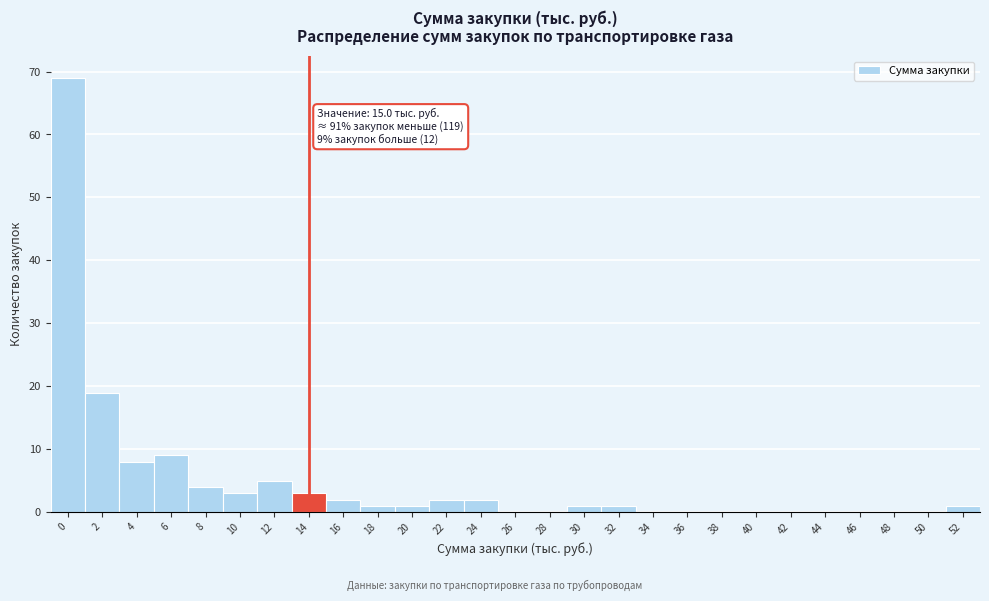

Reading right to left, transcribe all the data shown in this chart.

52=1	50=0	48=0	46=0	44=0	42=0	40=0	38=0	36=0	34=0	32=1	30=1	28=0	26=0	24=2	22=2	20=1	18=1	16=2	14=3	12=5	10=3	8=4	6=9	4=8	2=19	0=69